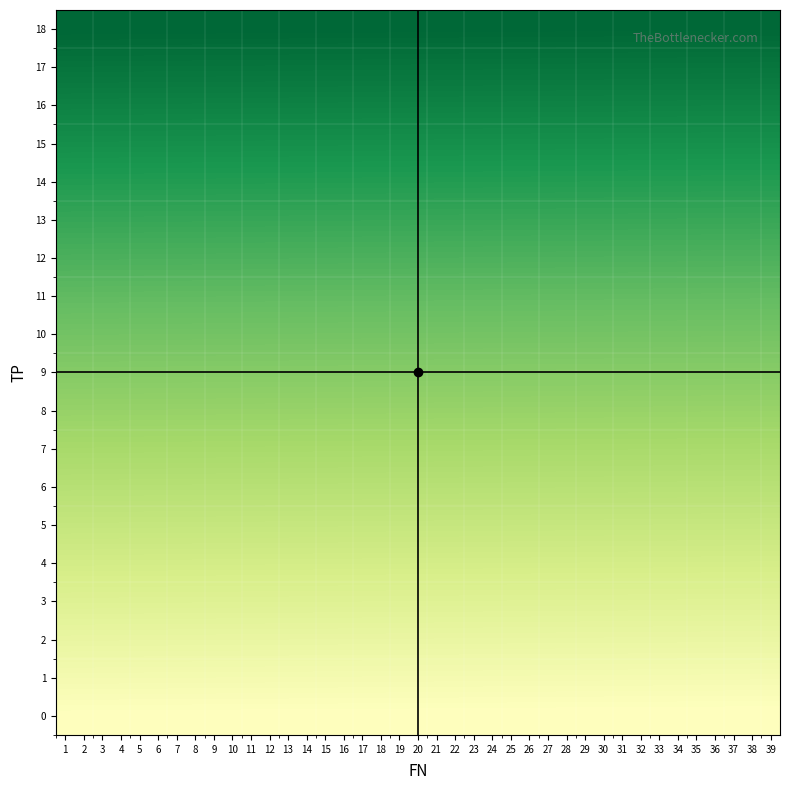

Rank the series by their maximum value, from highest to lowest.

18, 17, 16, 15, 14, 13, 12, 11, 10, 9, 8, 7, 6, 5, 4, 3, 2, 1, 0